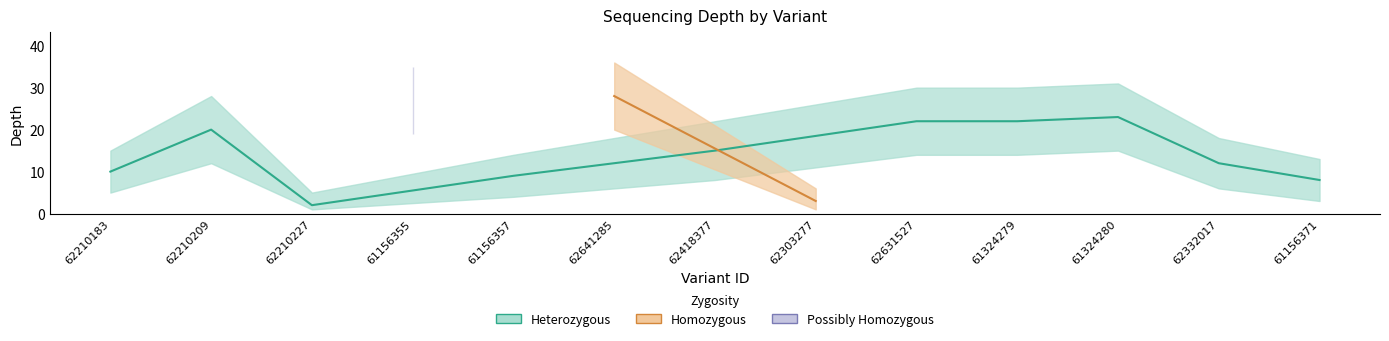

Count the number of categories in the chart.

13